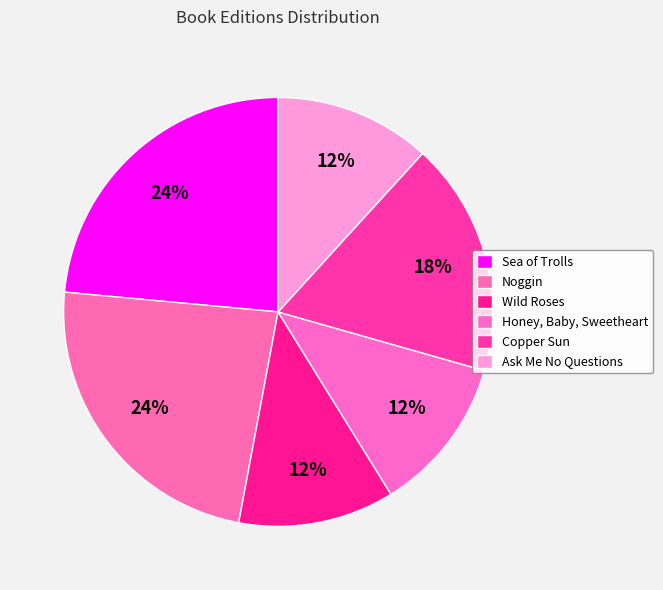

Which category has the biggest portion of the pie?

Sea of Trolls